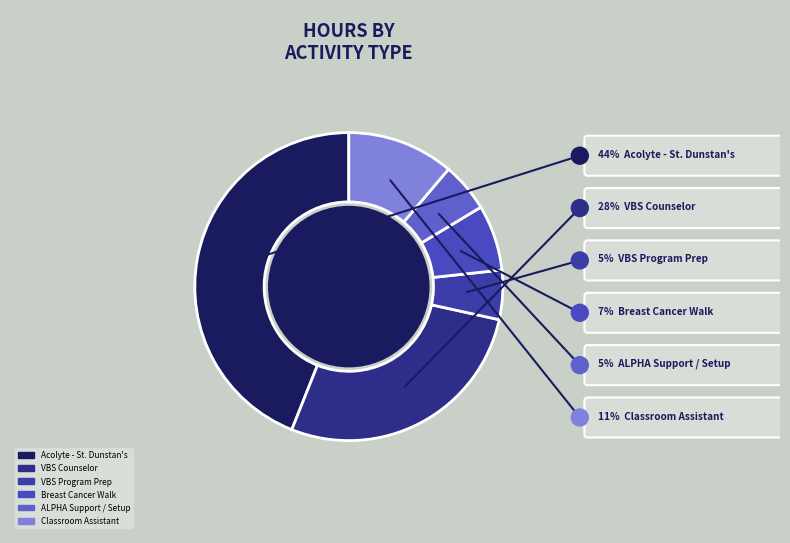

Which category has the biggest portion of the pie?

Acolyte - St. Dunstan's